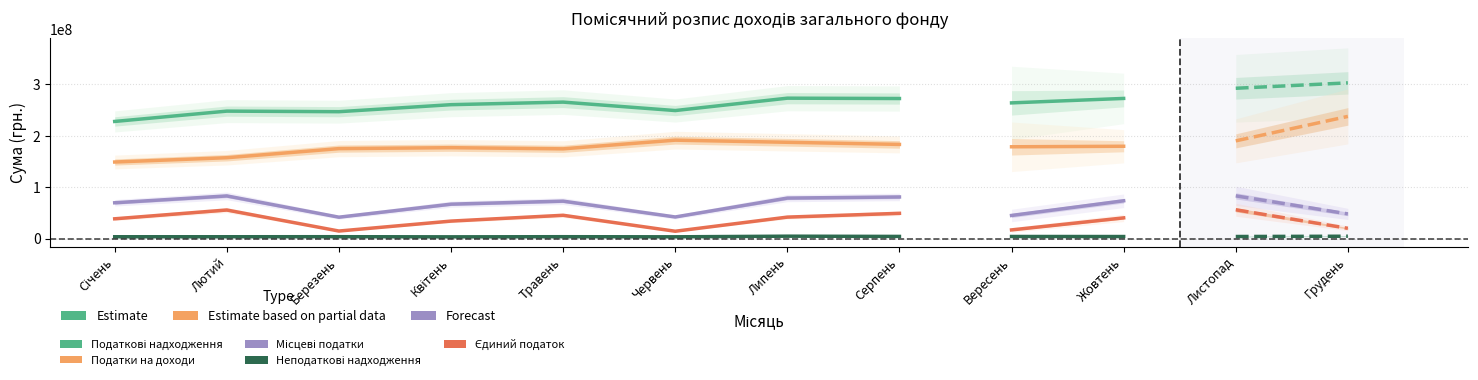

What is the difference between the maximum and minimum values in the Податки на доходи series?

42483600